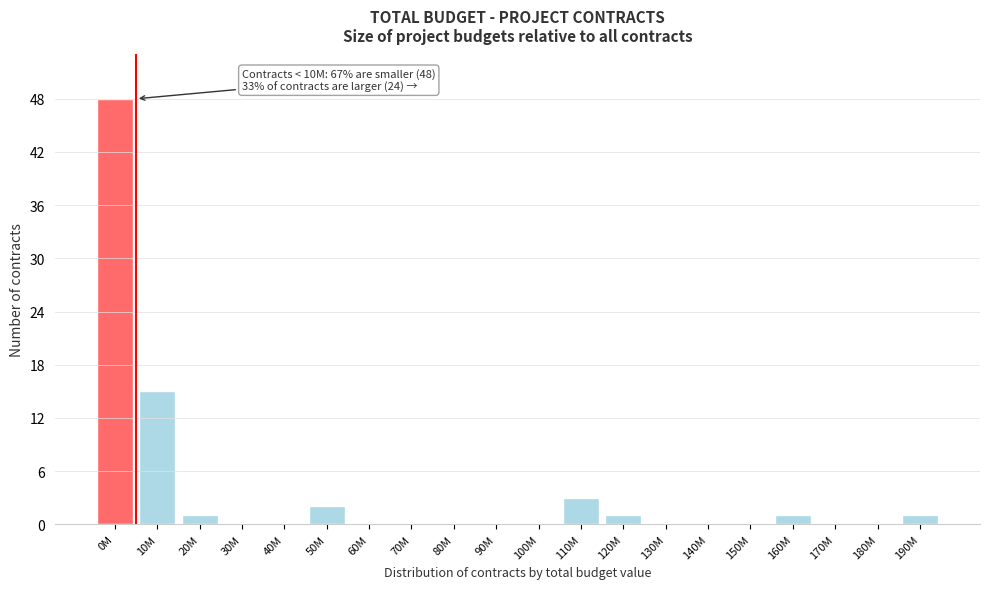

Reading left to right, transcribe all the data shown in this chart.

0M=48	10M=15	20M=1	30M=0	40M=0	50M=2	60M=0	70M=0	80M=0	90M=0	100M=0	110M=3	120M=1	130M=0	140M=0	150M=0	160M=1	170M=0	180M=0	190M=1